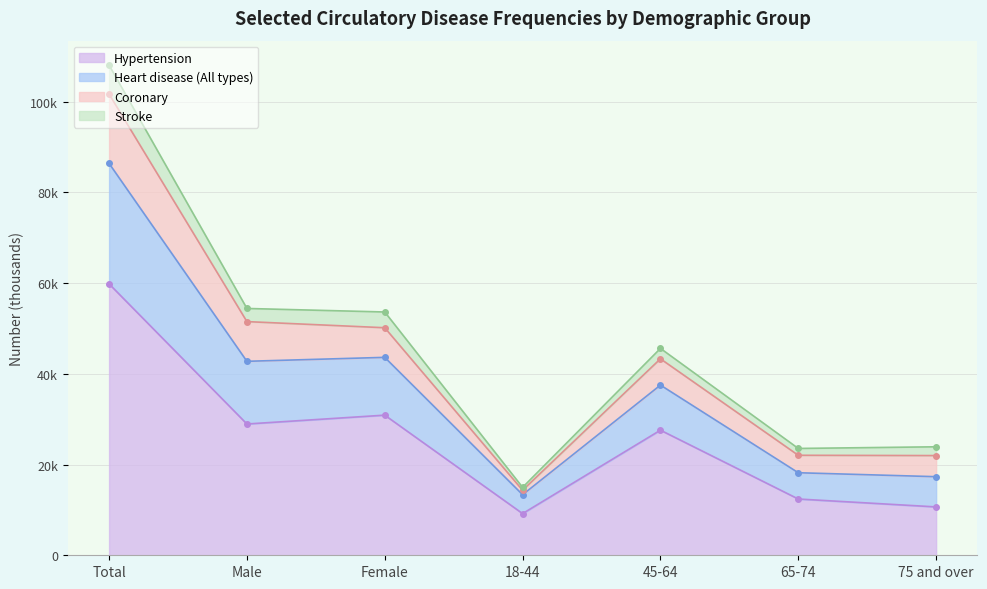

At which label does Heart disease (All types) reach its peak?

Total